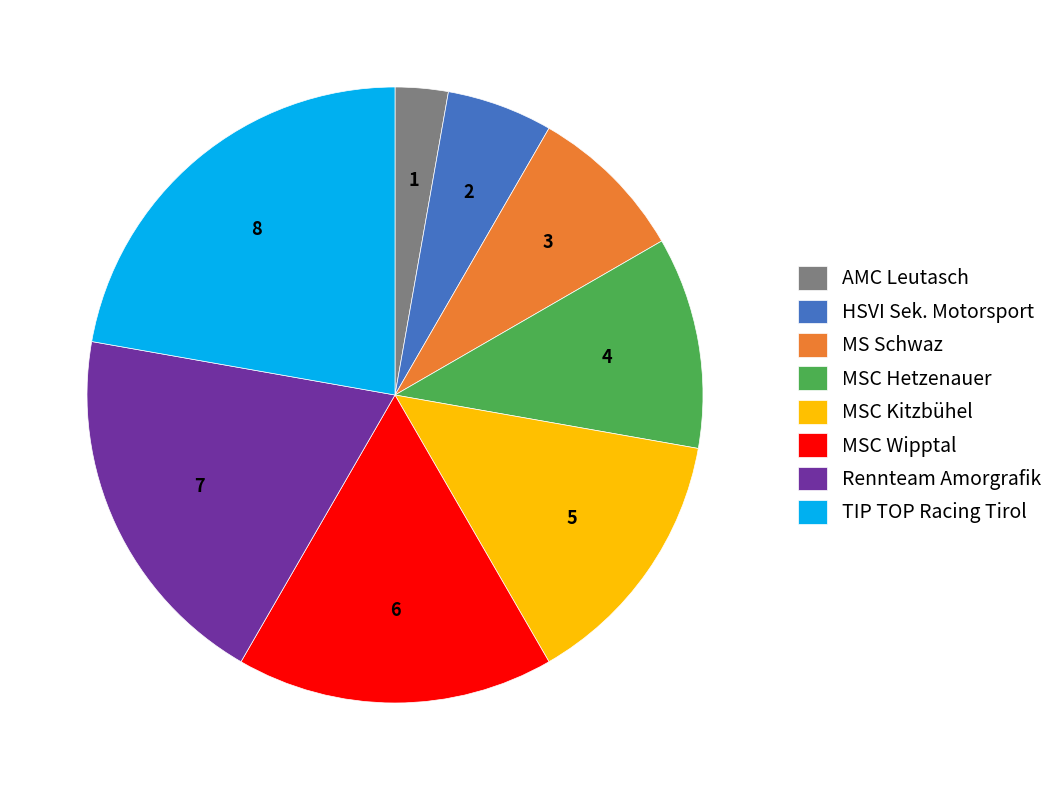

Do AMC Leutasch and MS Schwaz together represent more than half of the pie?

No